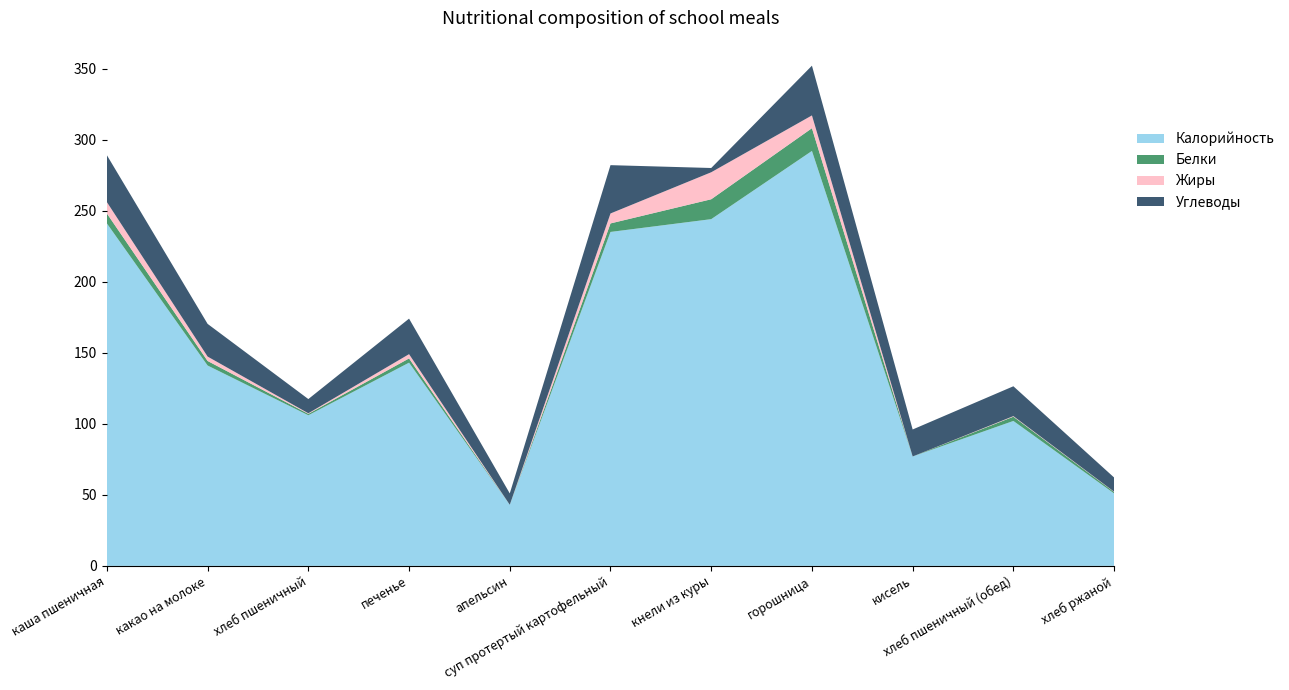

Reading left to right, list all the values displayed in this chart.

Калорийность: каша пшеничная=241.0	какао на молоке=141.0	хлеб пшеничный=106.0	печенье=143.0	апельсин=43.0	суп протертый картофельный=235.0	кнели из куры=244.0	горошница=292.0	кисель=77.0	хлеб пшеничный (обед)=102.0	хлеб ржаной=51.0
Белки: каша пшеничная=7.0	какао на молоке=3.2	хлеб пшеничный=1.0	печенье=3.0	апельсин=0.0	суп протертый картофельный=6.0	кнели из куры=14.0	горошница=16.0	кисель=0.0	хлеб пшеничный (обед)=3.0	хлеб ржаной=1.0
Жиры: каша пшеничная=8.0	какао на молоке=3.1	хлеб пшеничный=0.4	печенье=3.0	апельсин=0.0	суп протертый картофельный=7.0	кнели из куры=19.0	горошница=9.0	кисель=0.0	хлеб пшеничный (обед)=0.4	хлеб ржаной=0.2
Углеводы: каша пшеничная=33.0	какао на молоке=23.0	хлеб пшеничный=10.0	печенье=25.0	апельсин=8.0	суп протертый картофельный=34.0	кнели из куры=3.0	горошница=35.0	кисель=19.0	хлеб пшеничный (обед)=21.0	хлеб ржаной=10.0